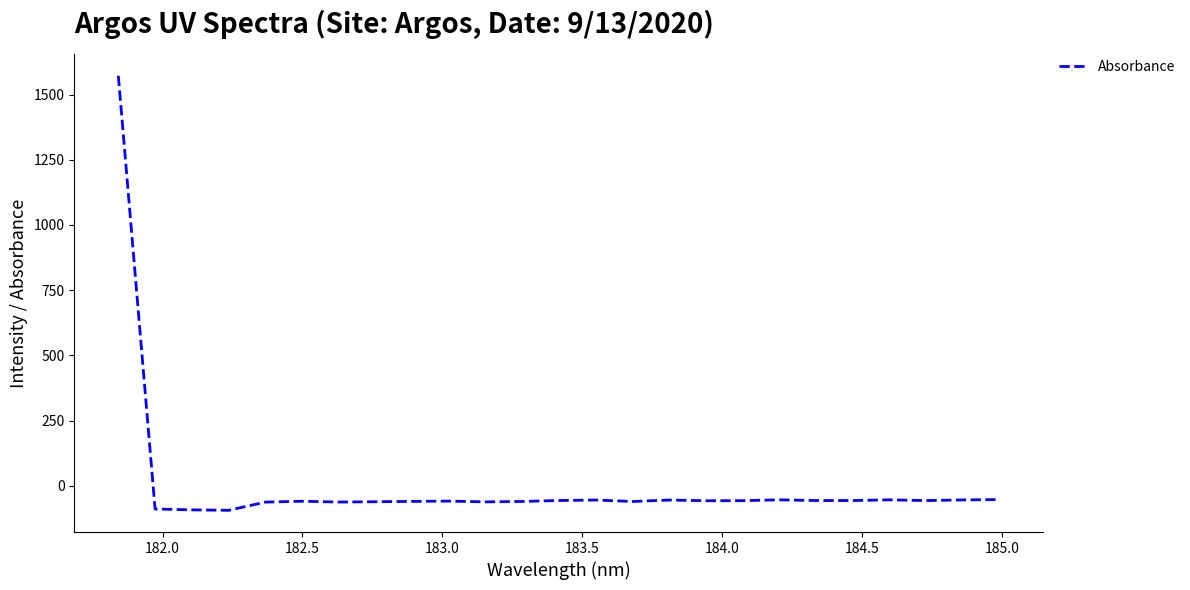

How many values are below -57?

13